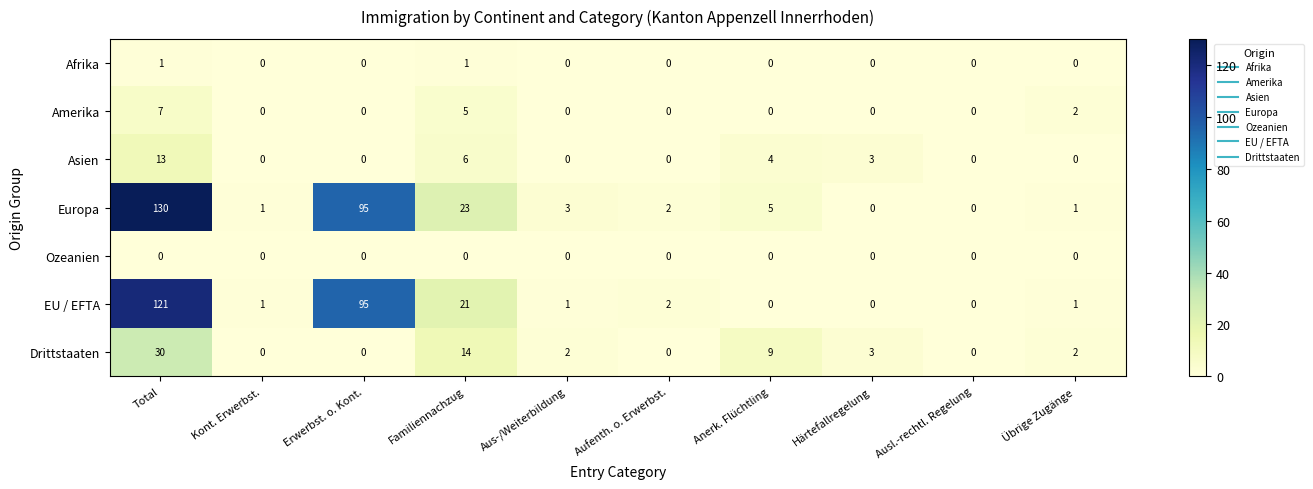

What is the total value across all series at Übrige Zugänge?

6